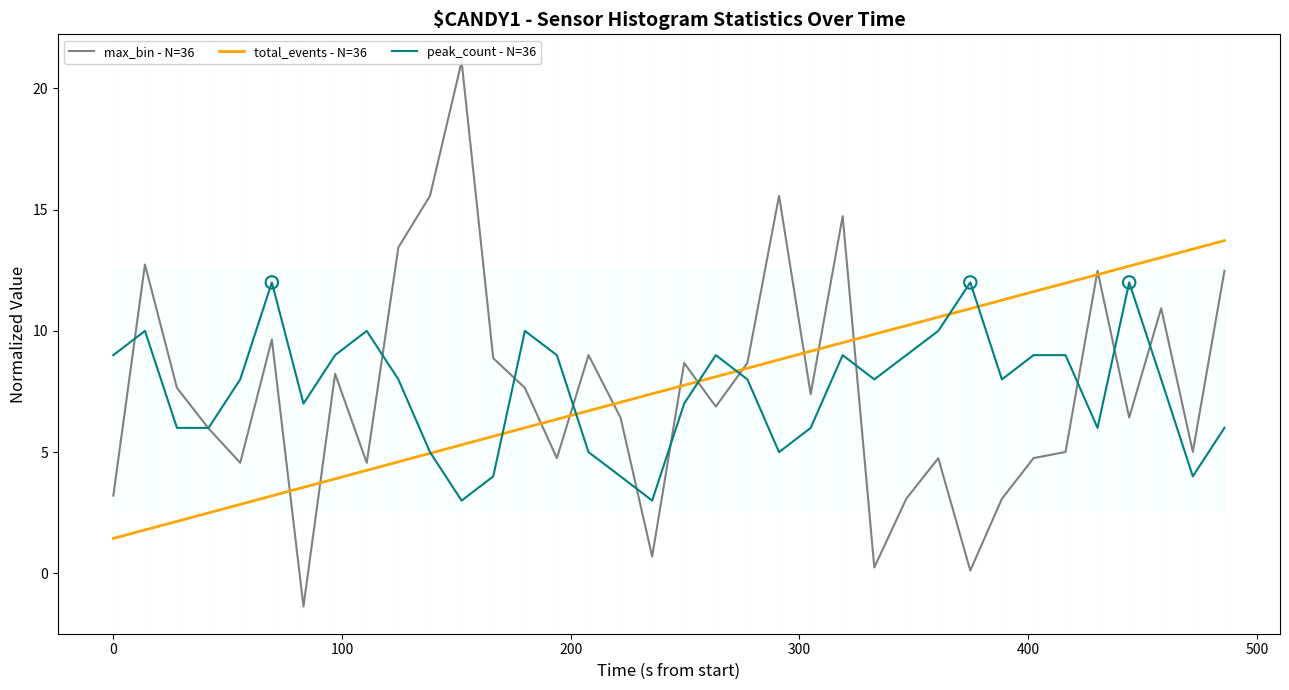

Which series has the largest total across all categories?

total_events - N=36